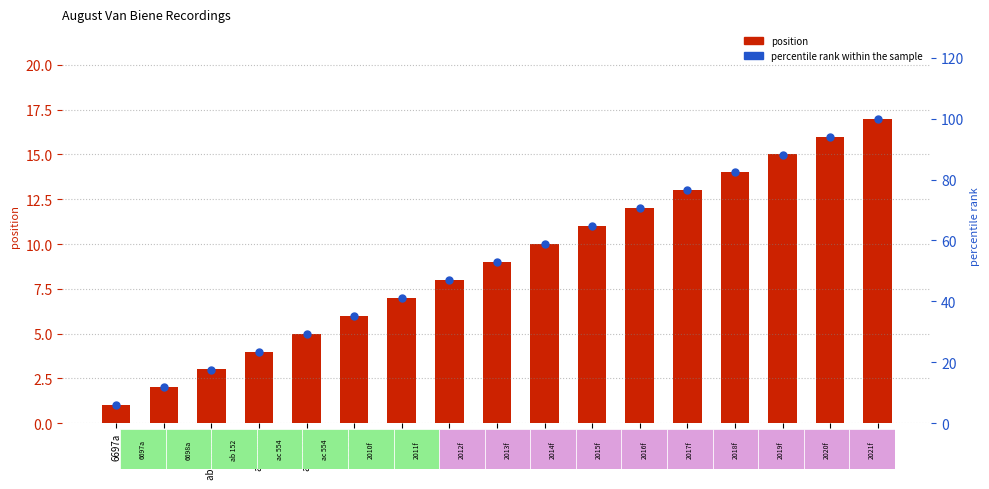

Which series reaches the minimum Y coordinate?

position